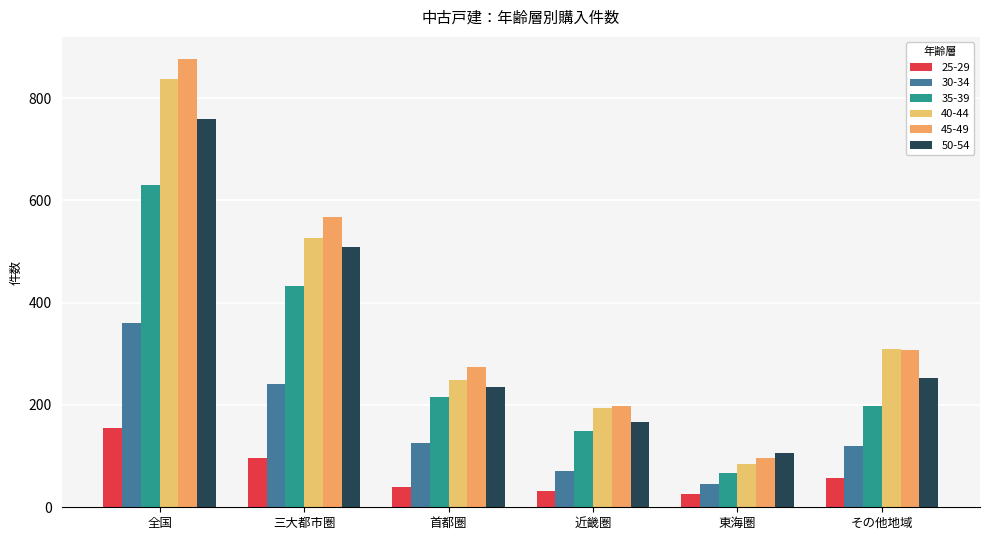

Reading right to left, transcribe all the data shown in this chart.

25-29: 58	25	32	40	97	155
30-34: 119	45	71	125	241	360
35-39: 199	67	149	216	432	631
40-44: 310	85	194	248	527	837
45-49: 308	96	198	274	568	876
50-54: 252	107	166	235	508	760